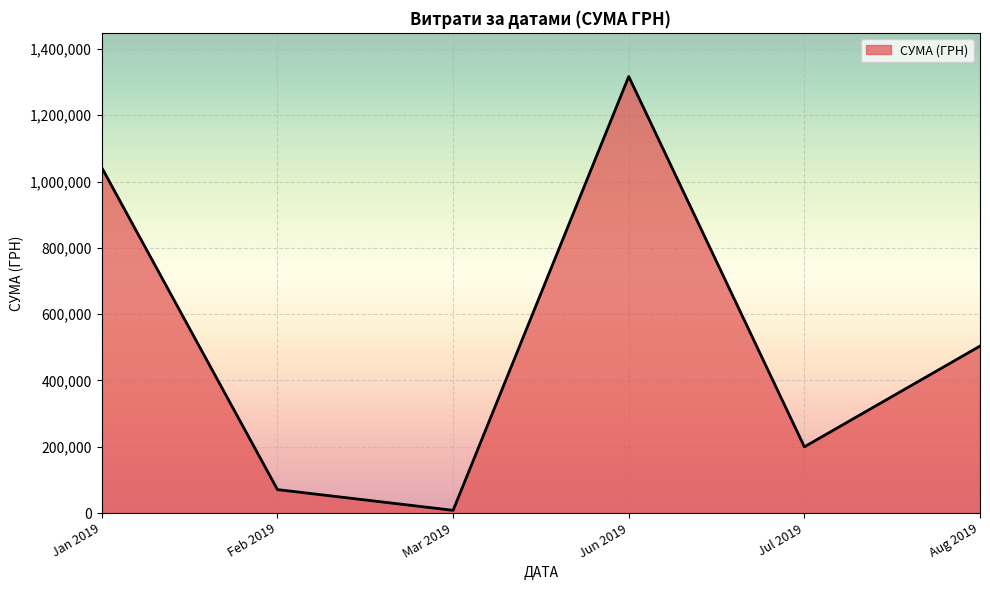

Is it true that the value at Jan 2019 is 1041573.1?

True